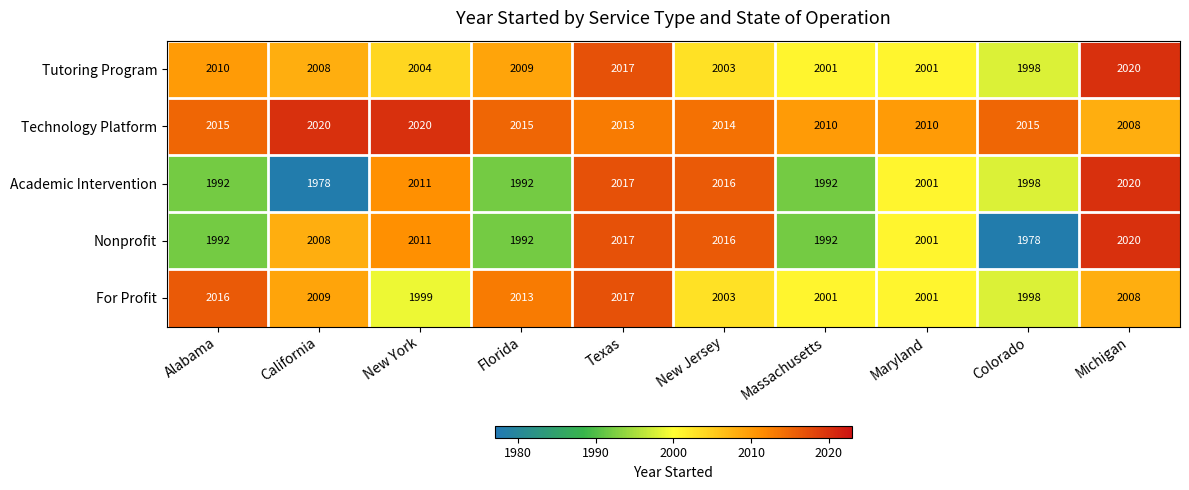

What is the lowest value of the Academic Intervention series?

1978